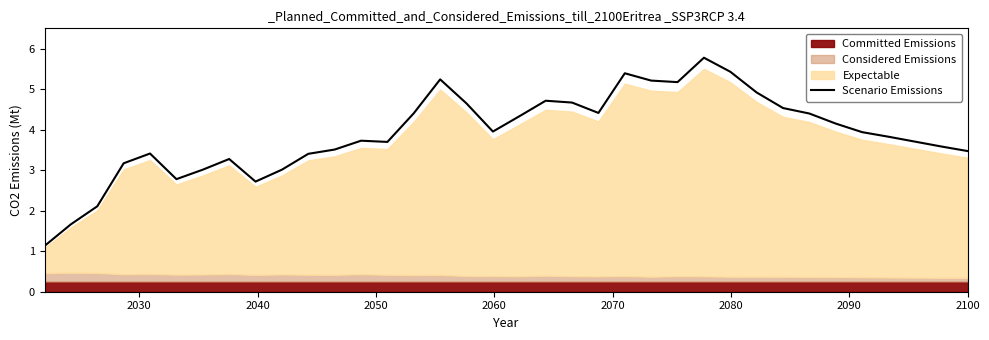

What is the highest value of the Scenario Emissions series?

5.8